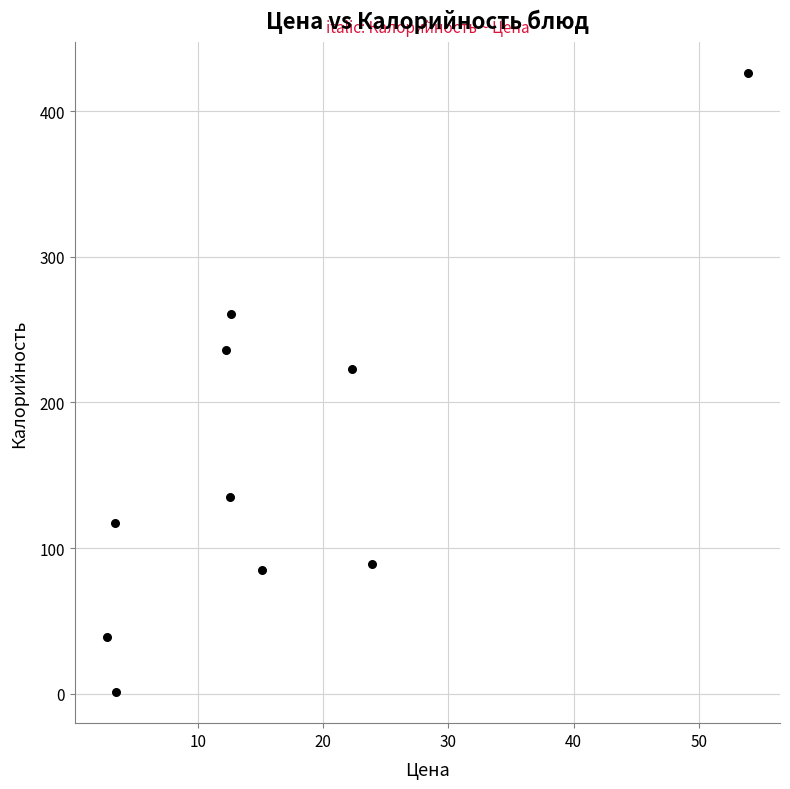

What Y value in the scatter plot is closest to 213?

223